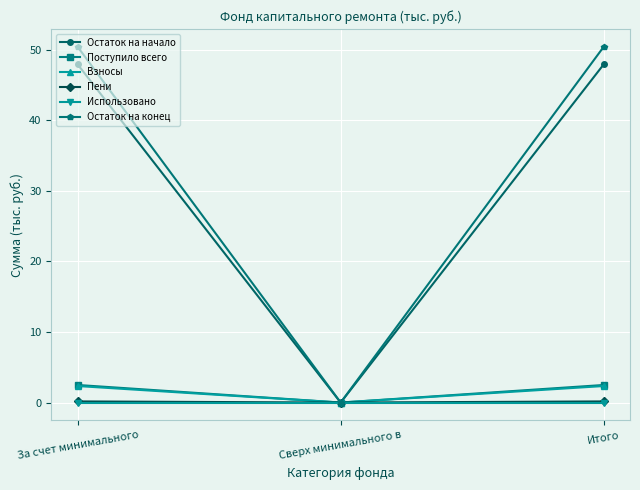

At which label is Остаток на начало closest to 23?

Сверх минимального в